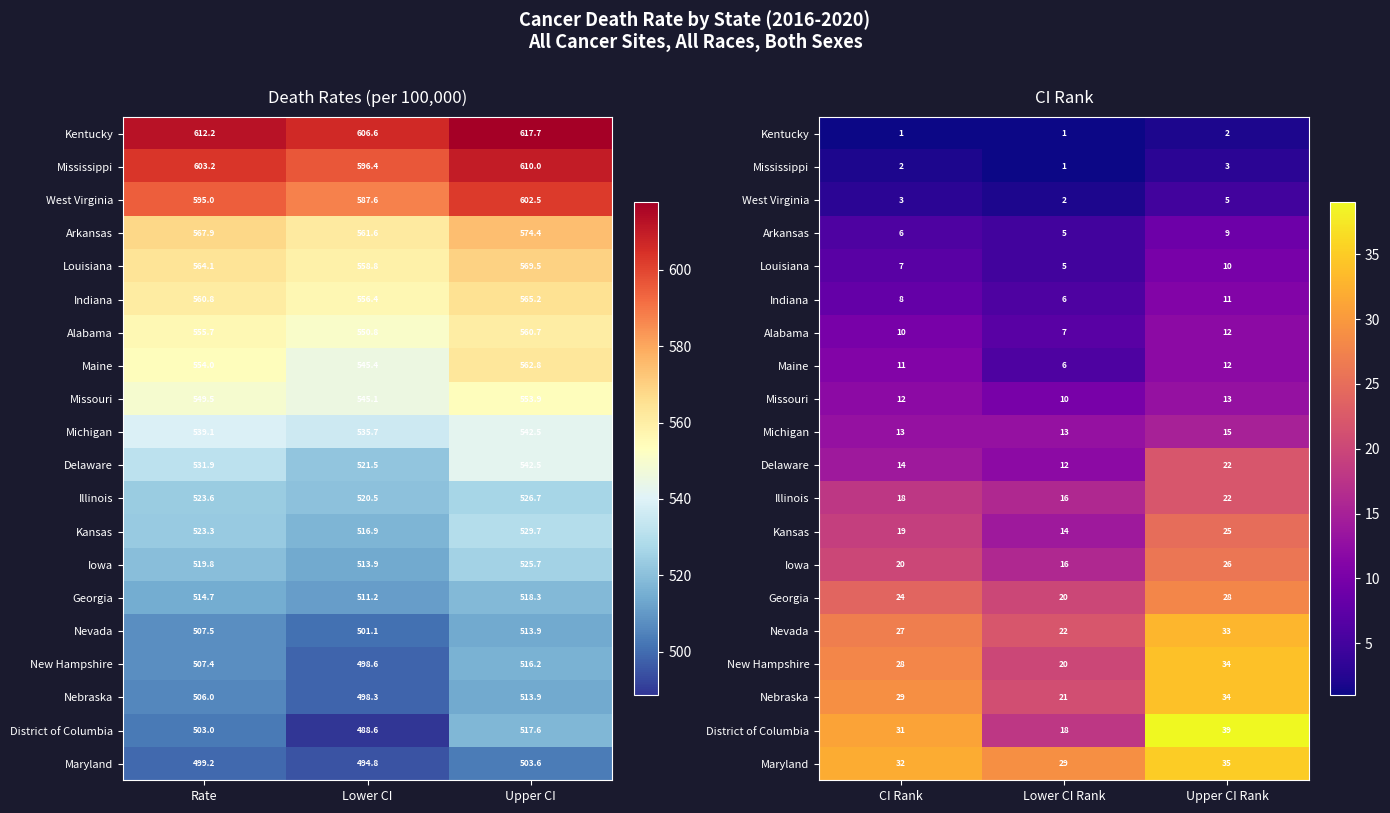

At how many categories does at least one series exceed 17?

3